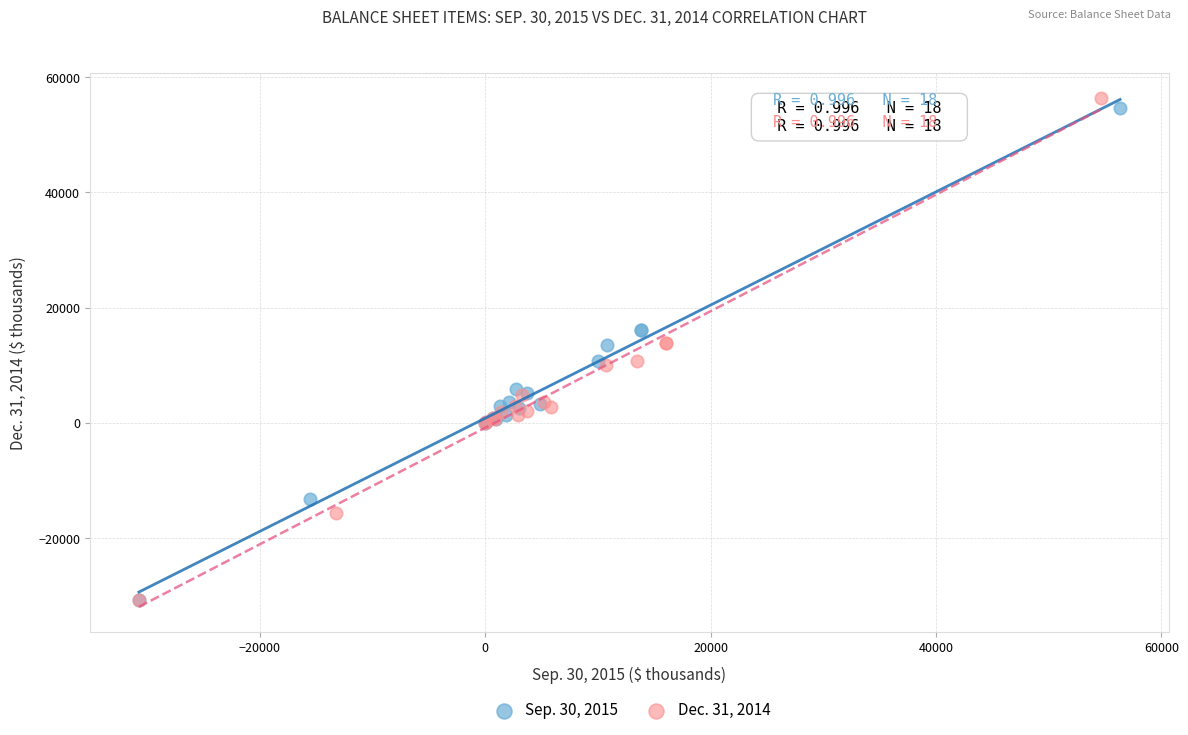

Which series has the widest spread of Y values?

Dec. 31, 2014